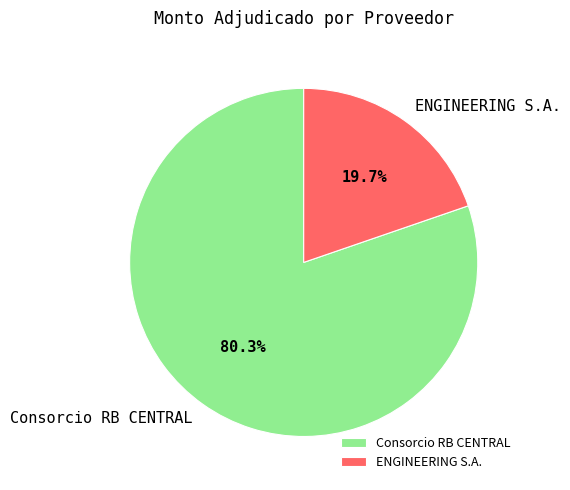

To the nearest percent, what is the difference between the largest and smallest slice percentages?

61%